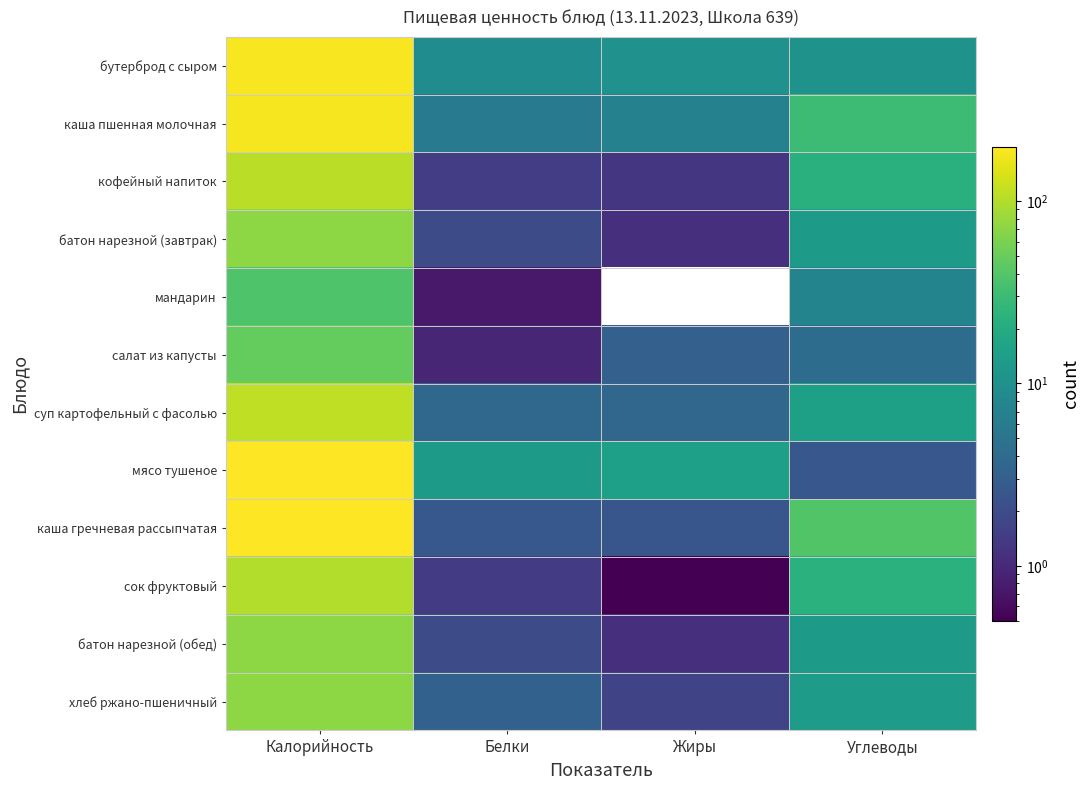

What is the approximate value of мандарин at Калорийность?

38.0